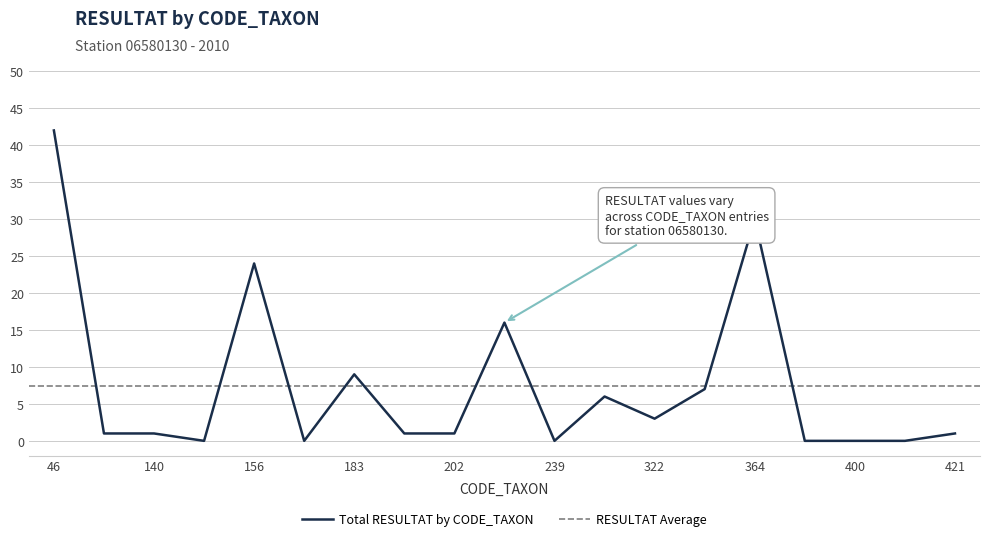

What is the sum of all values?

142